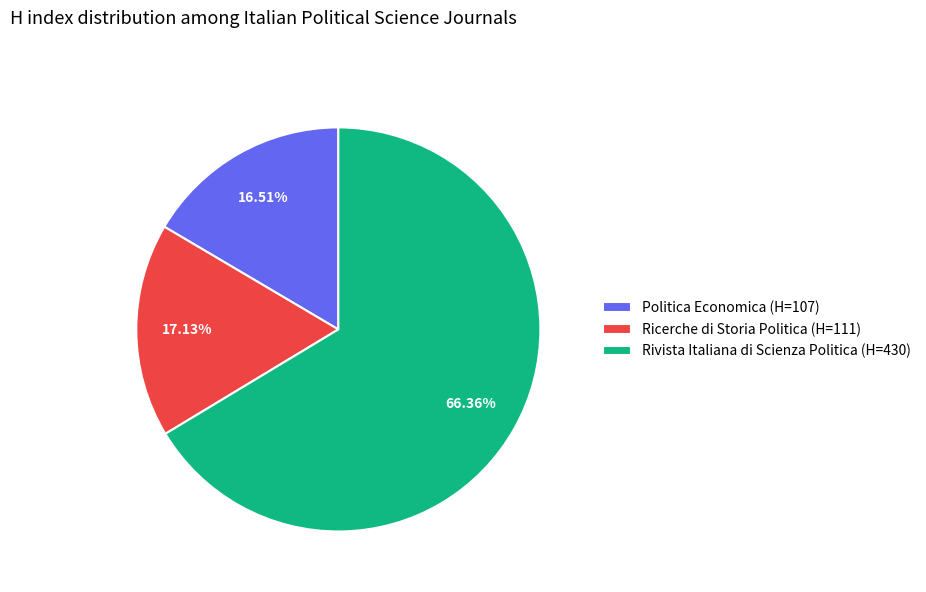

To the nearest percent, what portion does Politica Economica represent?

17%